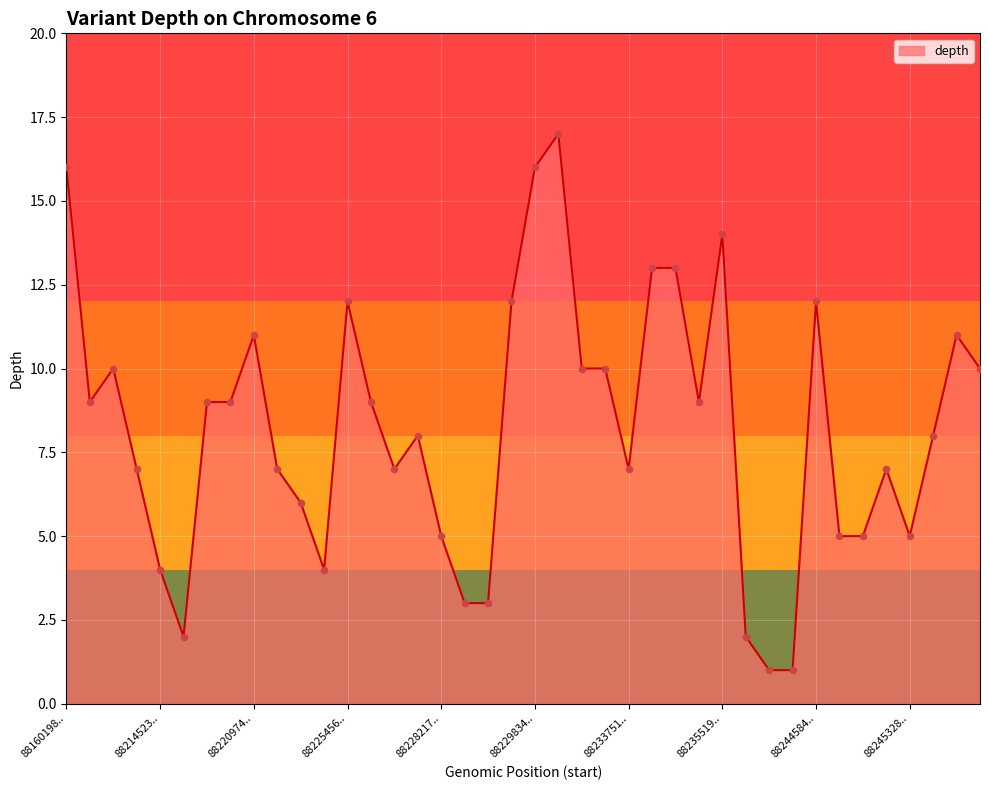

What is the difference between the maximum and minimum values?

16